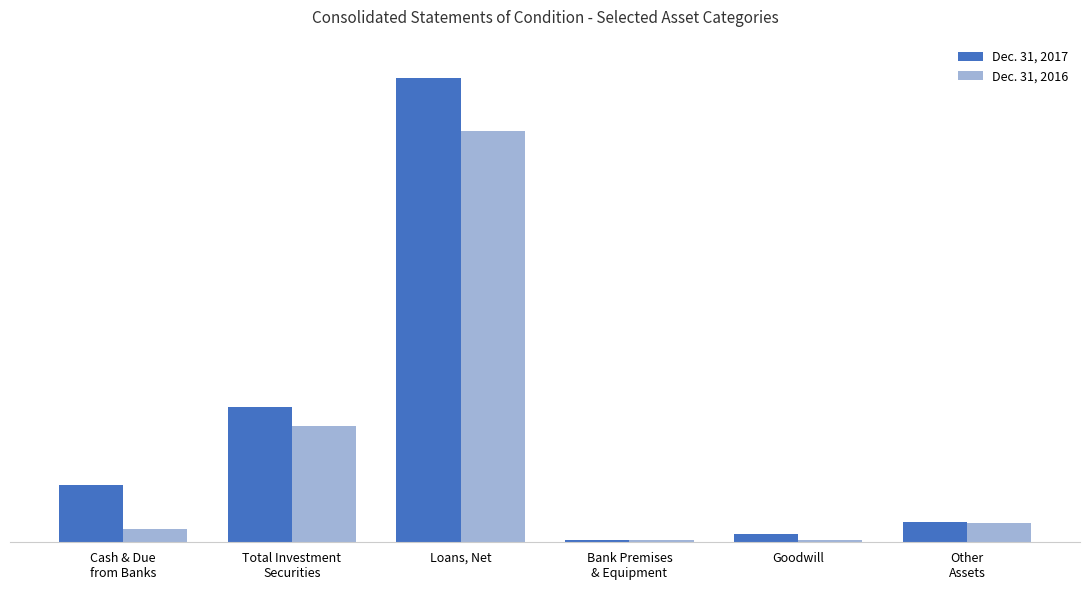

Is the value of Dec. 31, 2017 at Goodwill greater than the value of Dec. 31, 2016 at Bank Premises
& Equipment?

Yes